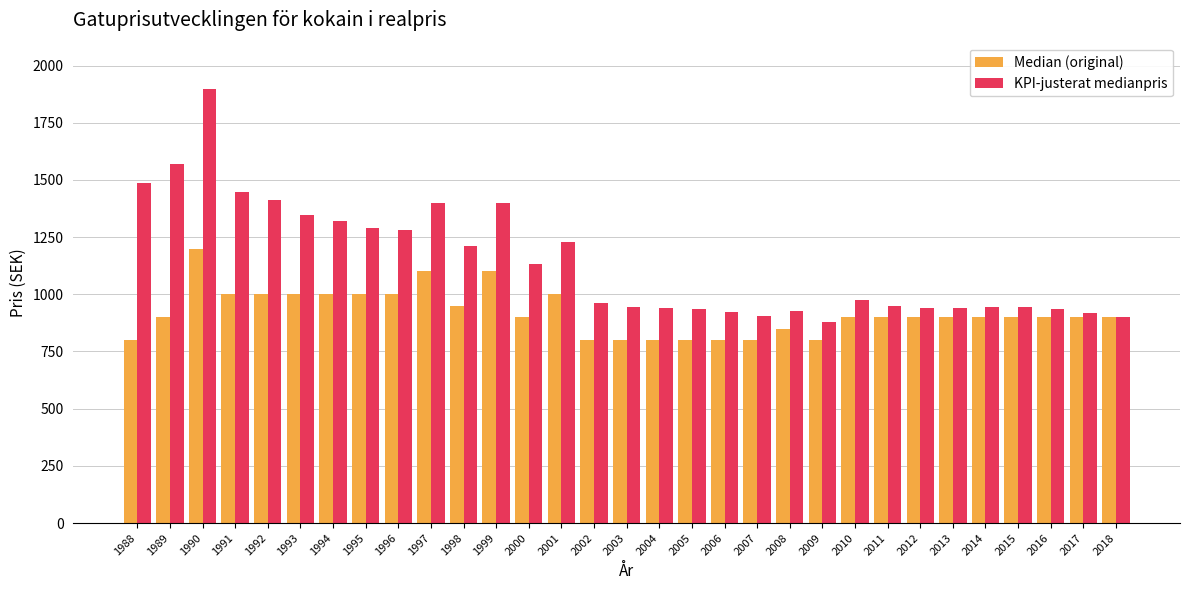

What is the smallest value displayed?

800.0